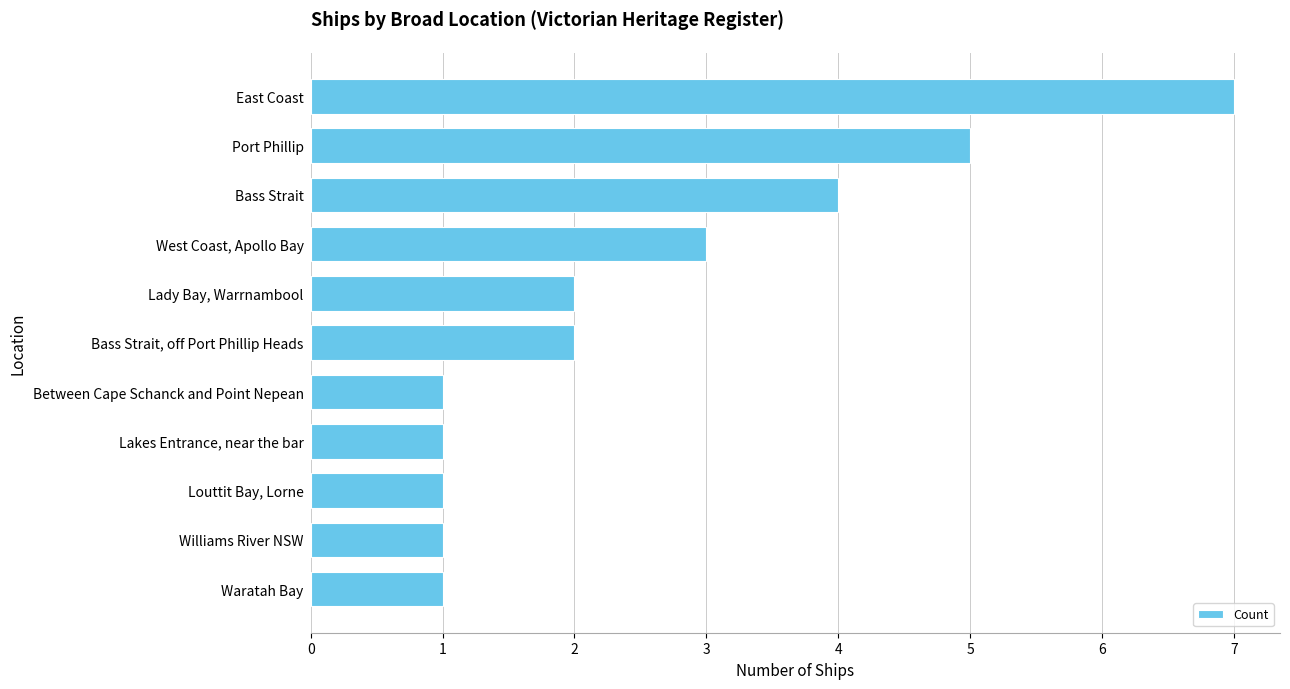

The chart shows a value of 1 at Bass Strait, off Port Phillip Heads. True or false?

False